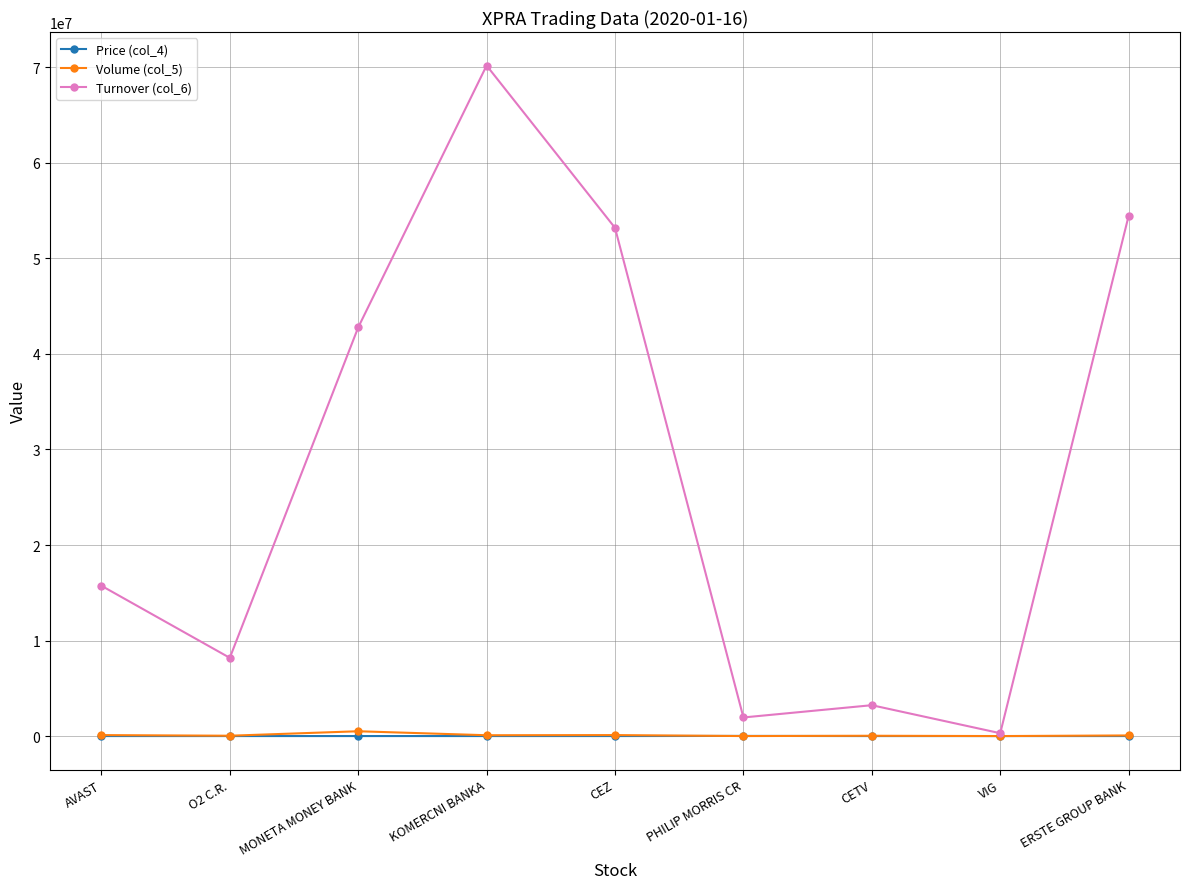

Which category has the lowest value in the Turnover (col_6) series?

VIG